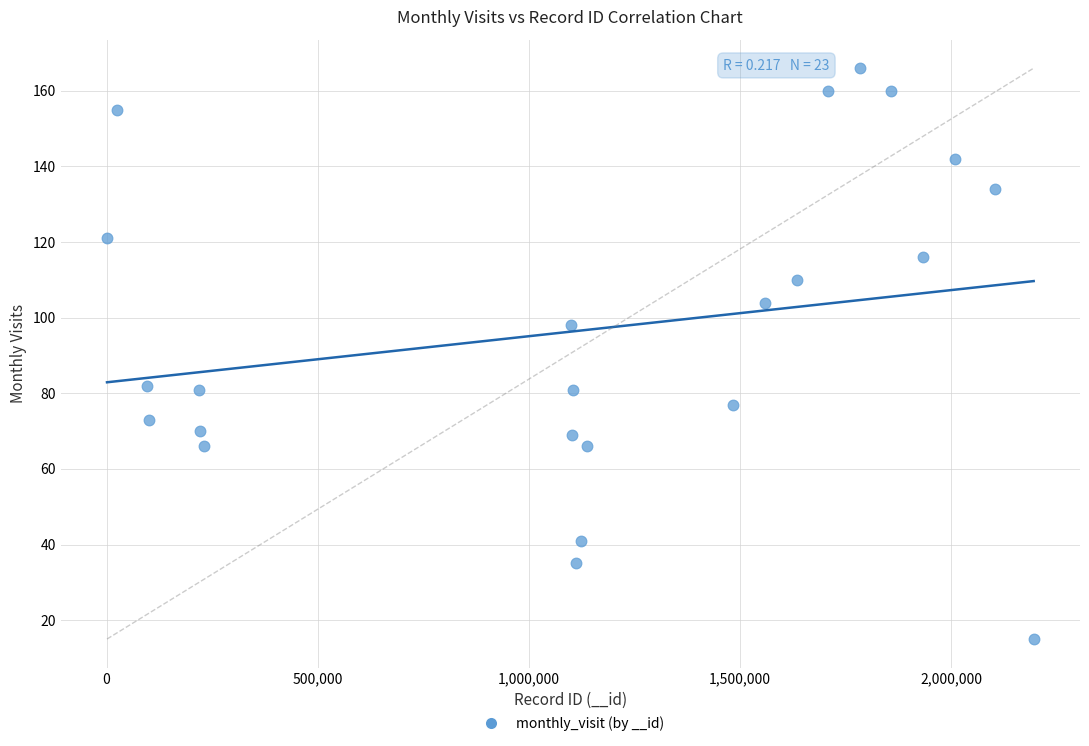

What is the range of Y values (max minus min)?

151